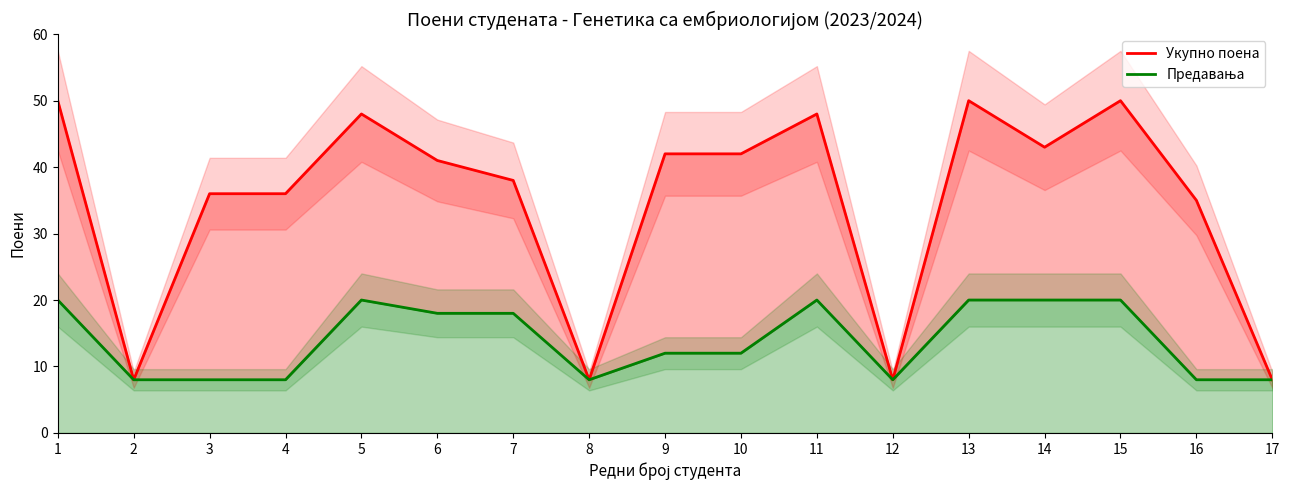

True or false: Укупно поена and Предавања intersect in this chart.

False